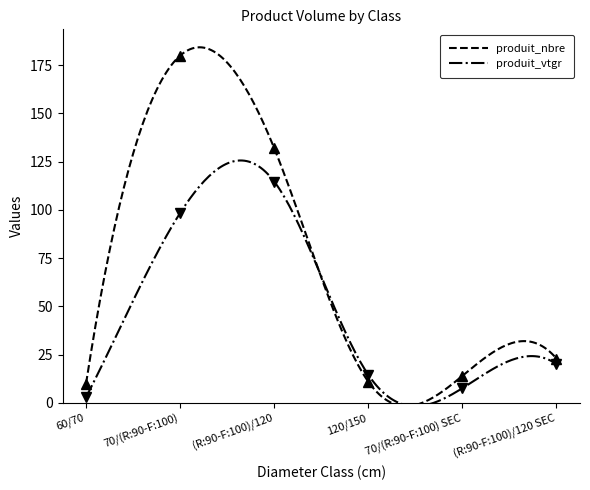

Reading left to right, what are all the values shown in this chart?

produit_nbre: 60/70=10.0	70/(R:90-F:100)=180.0	(R:90-F:100)/120=132.0	120/150=11.0	70/(R:90-F:100) SEC=14.0	(R:90-F:100)/120 SEC=23.0
produit_vtgr: 60/70=3.0	70/(R:90-F:100)=98.4	(R:90-F:100)/120=114.7	120/150=14.6	70/(R:90-F:100) SEC=7.6	(R:90-F:100)/120 SEC=20.1